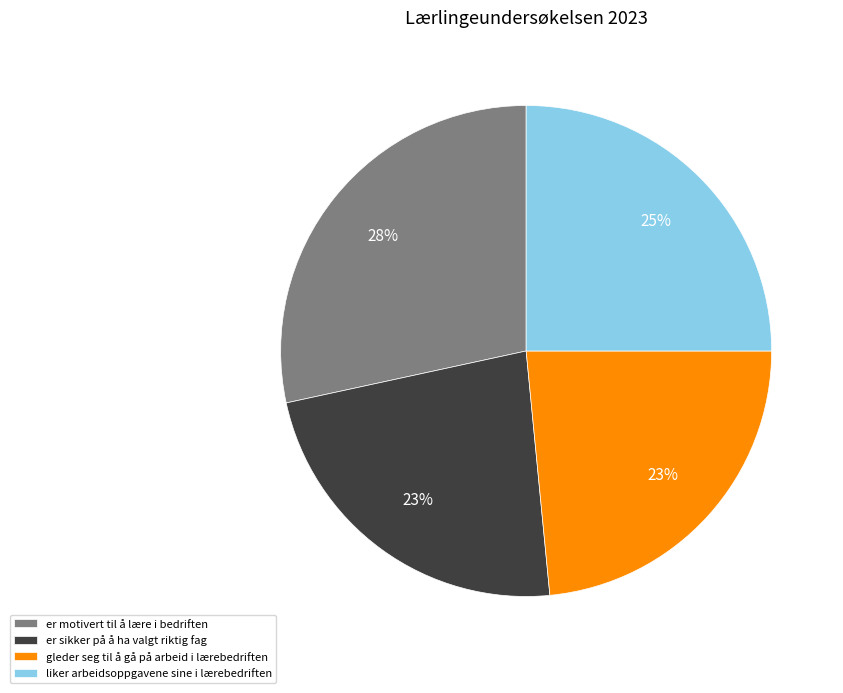

Combined, do er sikker på å ha valgt riktig fag and gleder seg til å gå på arbeid i lærebedriften account for over 50%?

No